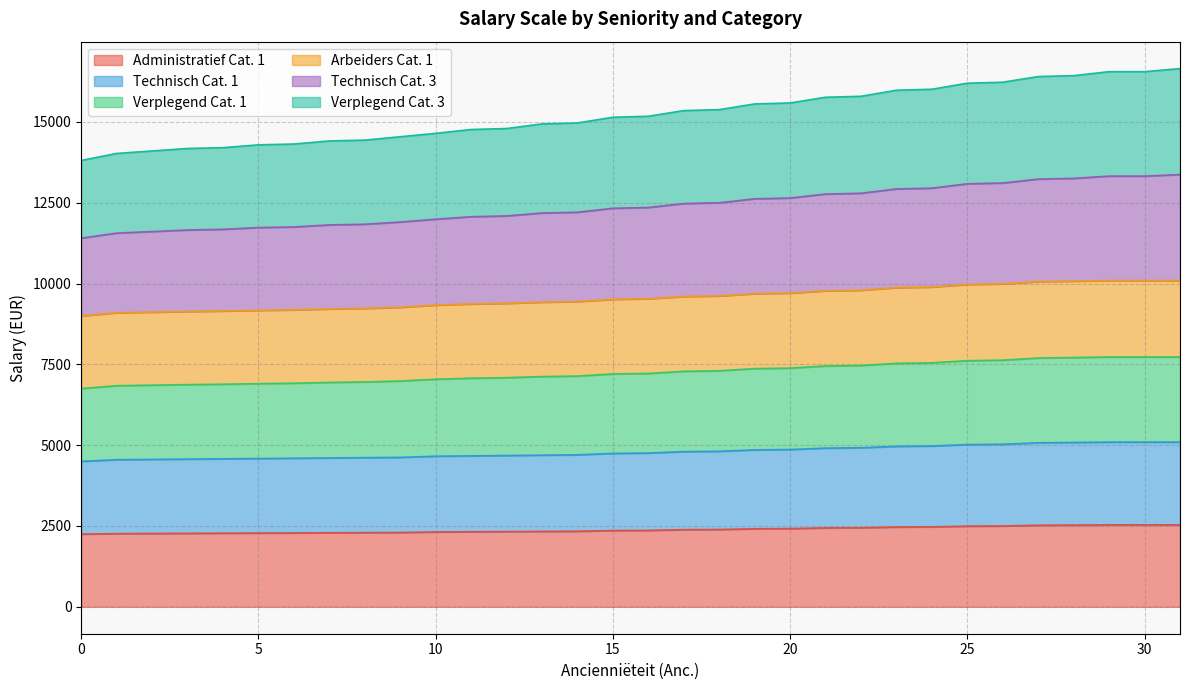

What is the value of the Arbeiders Cat. 1 point at the 3rd from the left?

9115.3